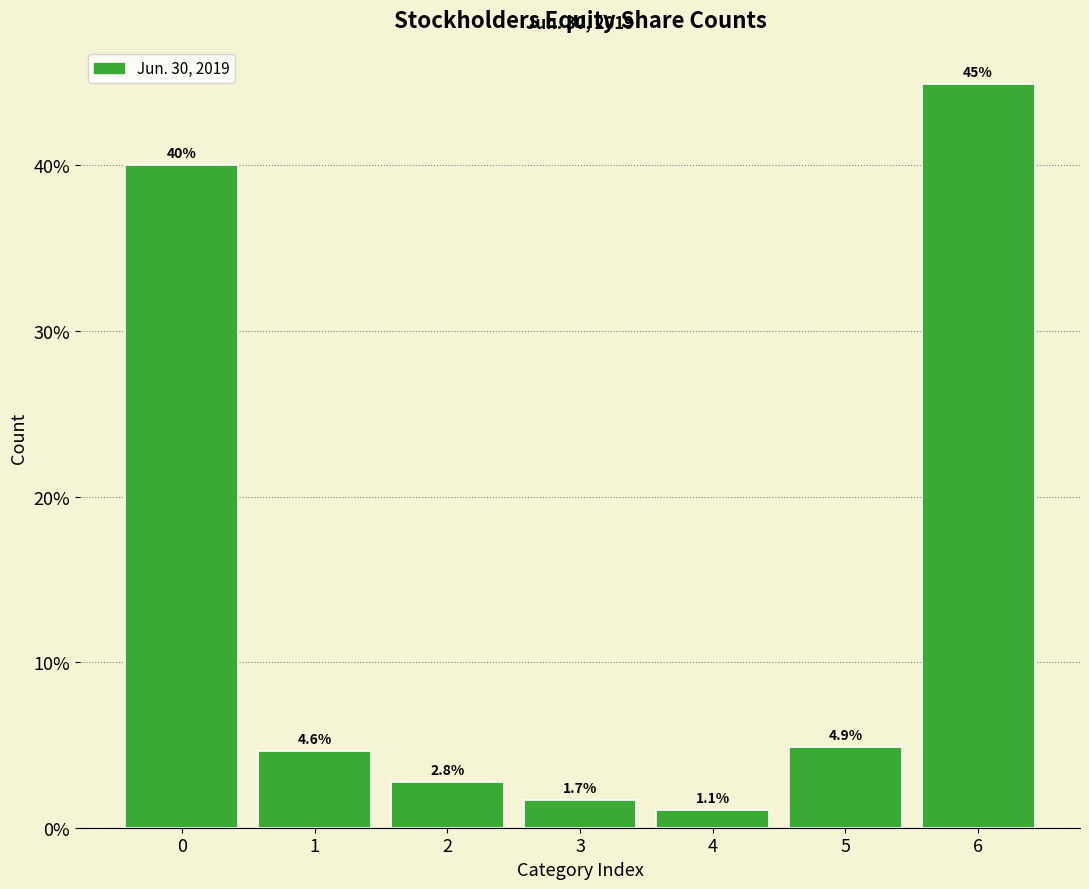

Reading left to right, list all the values displayed in this chart.

40.0	4.6	2.8	1.7	1.1	4.9	44.9